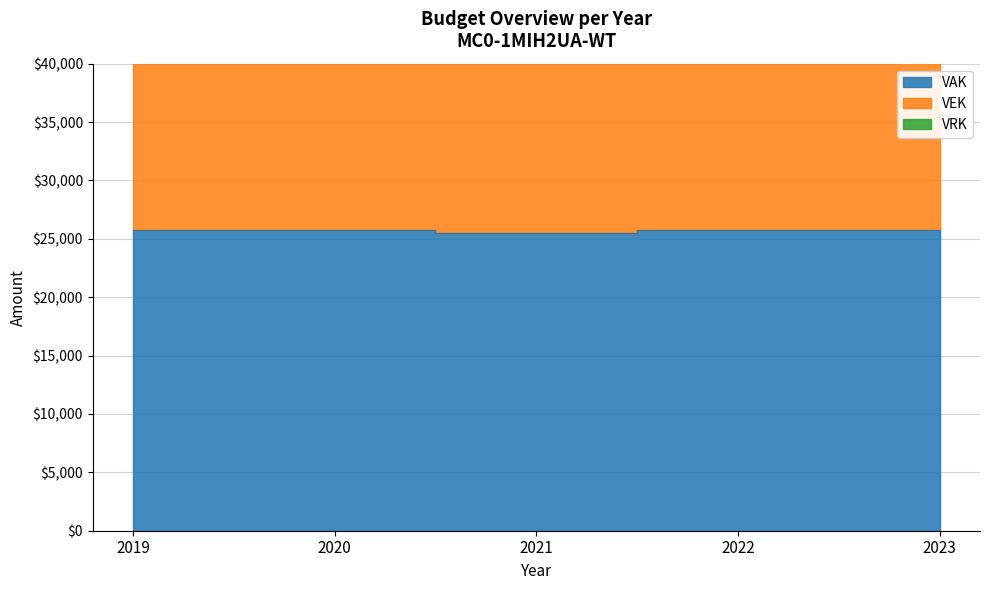

Reading left to right, what are all the values shown in this chart?

VAK: 2019=25760	2020=25756	2021=25540	2022=25745	2023=25732
VEK: 2019=51520	2020=55040	2021=51080	2022=57001	2023=48873